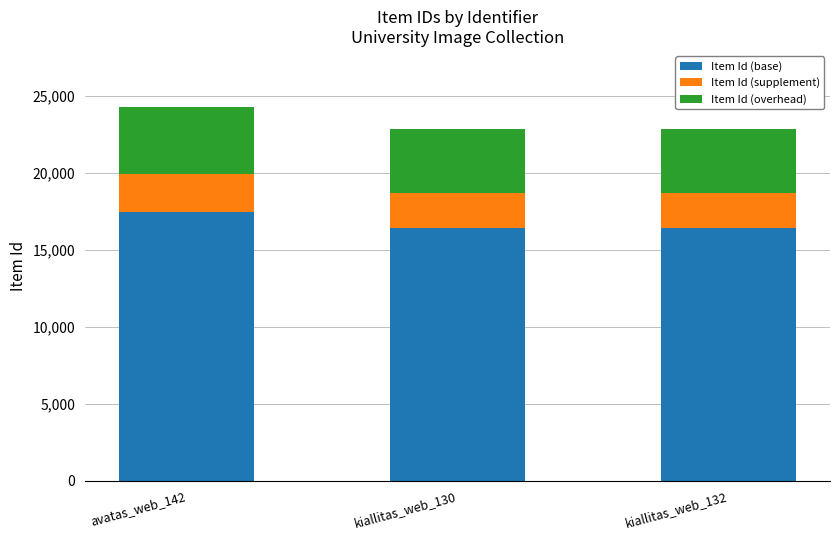

Count the number of categories in the chart.

3